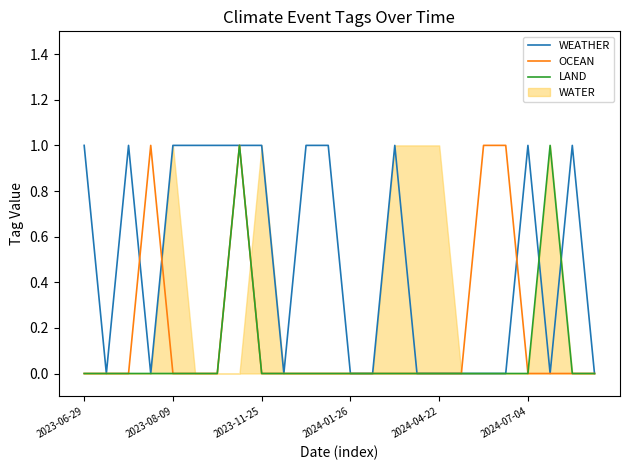

Is it true that WEATHER equals 1 at 7?

True